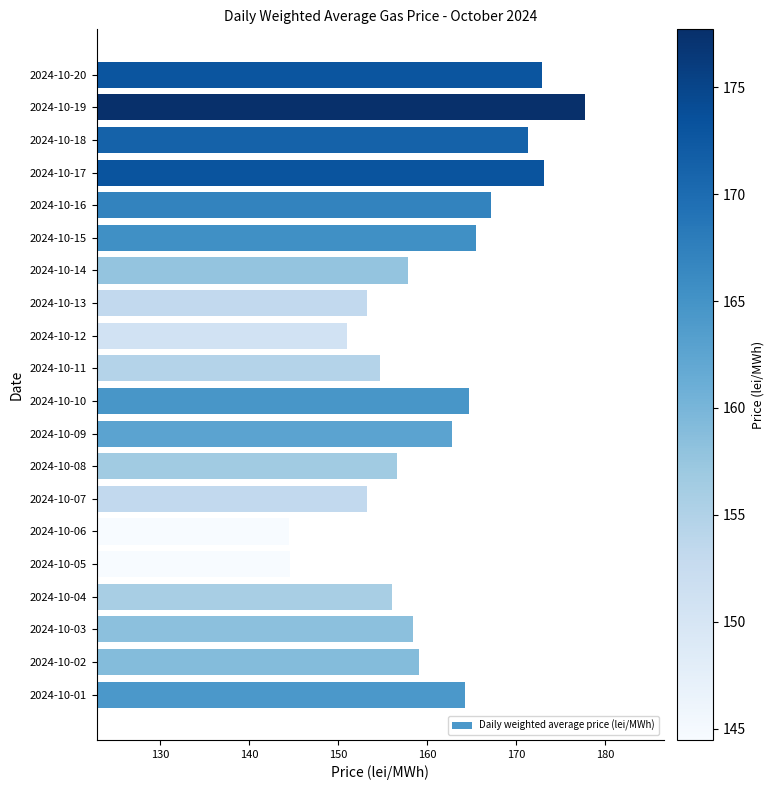

What is the maximum value shown in the chart?

177.7